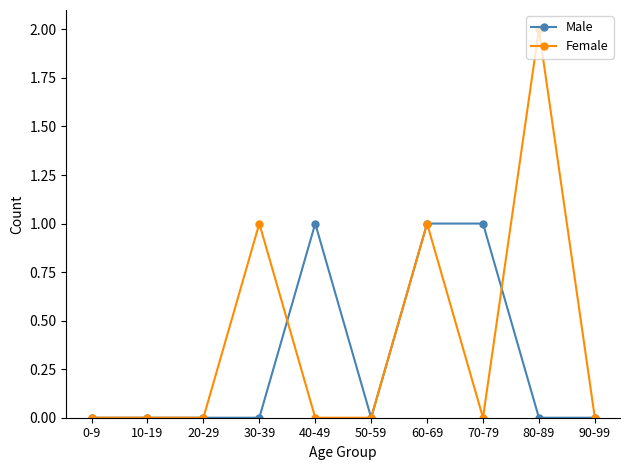

Rank the series by their average value, from lowest to highest.

Male, Female